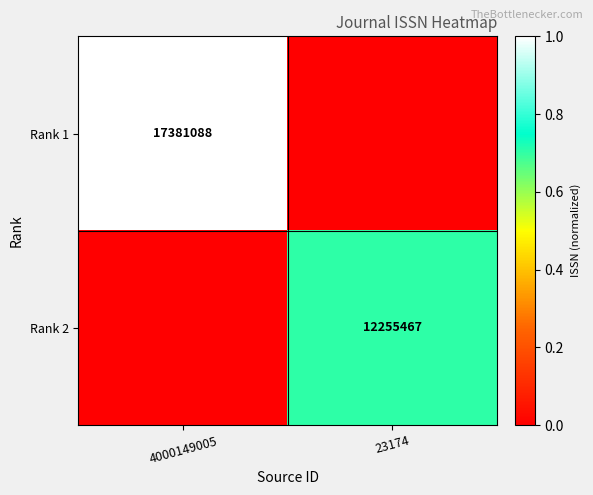

Is the value of Rank 1 at 4000149005 greater than the value of Rank 2 at 23174?

Yes